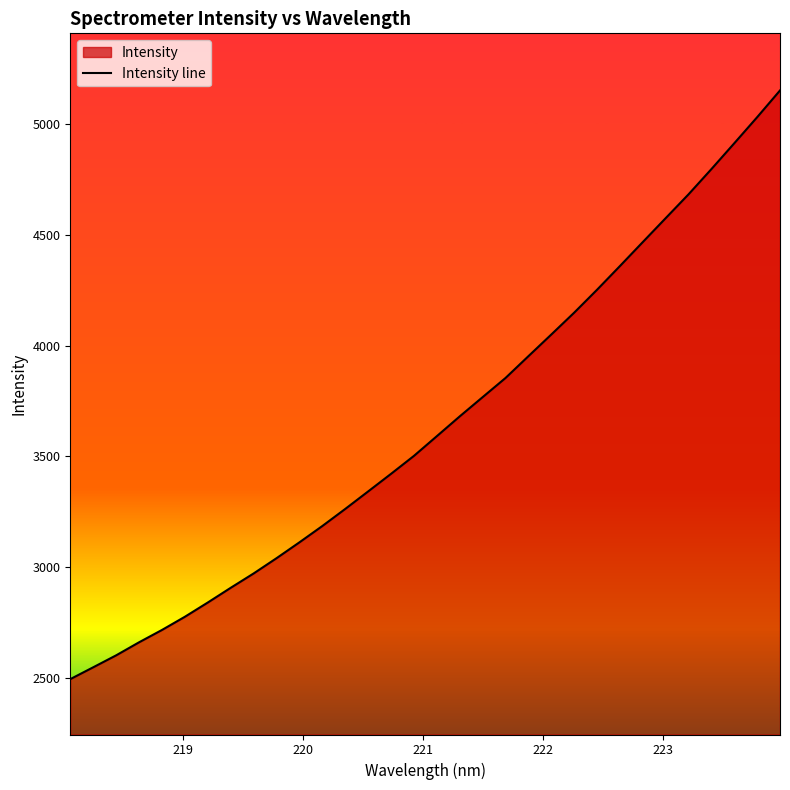

Does the chart display data point markers on the line(s)?

No